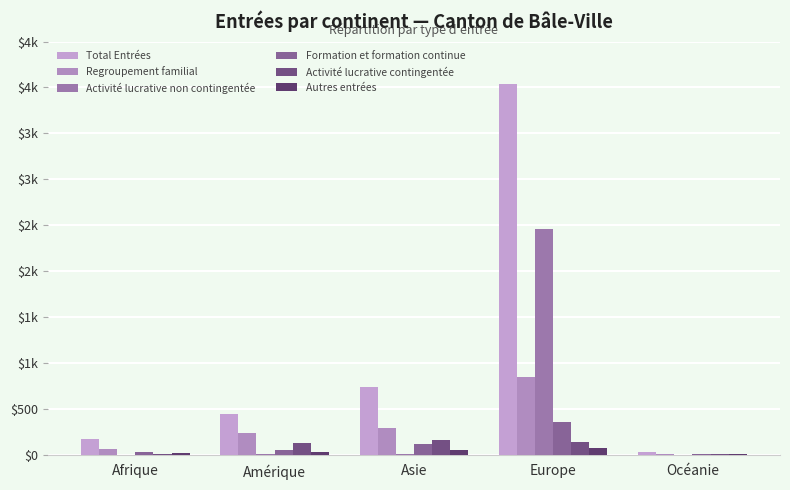

Between Afrique and Amérique, which series saw the biggest shift?

Total Entrées